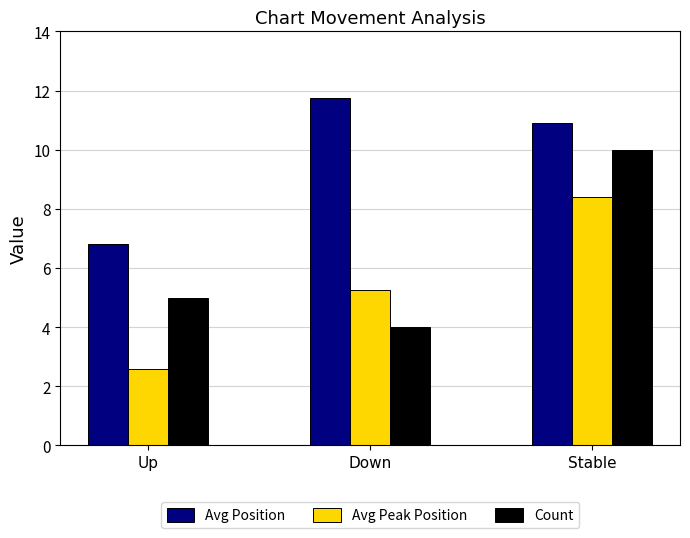

Is it true that Avg Peak Position equals 8.6 at Down?

False